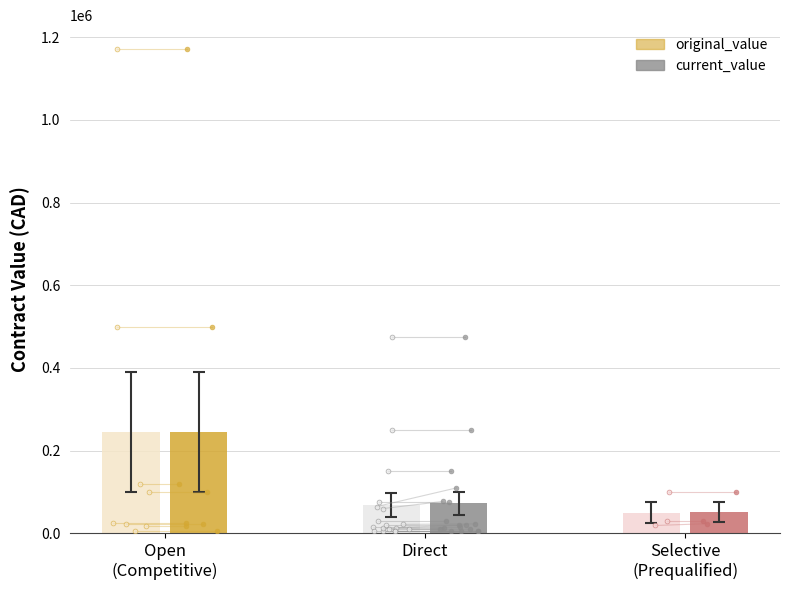

Which series contains the highest Y value?

original_value